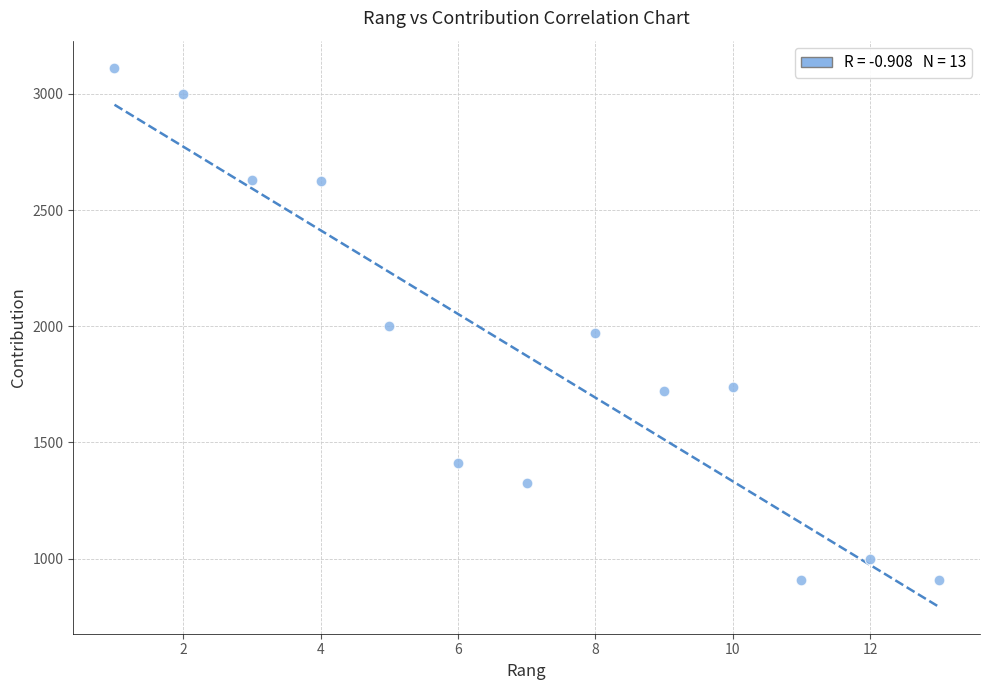

What is the range of X values (max minus min)?

12